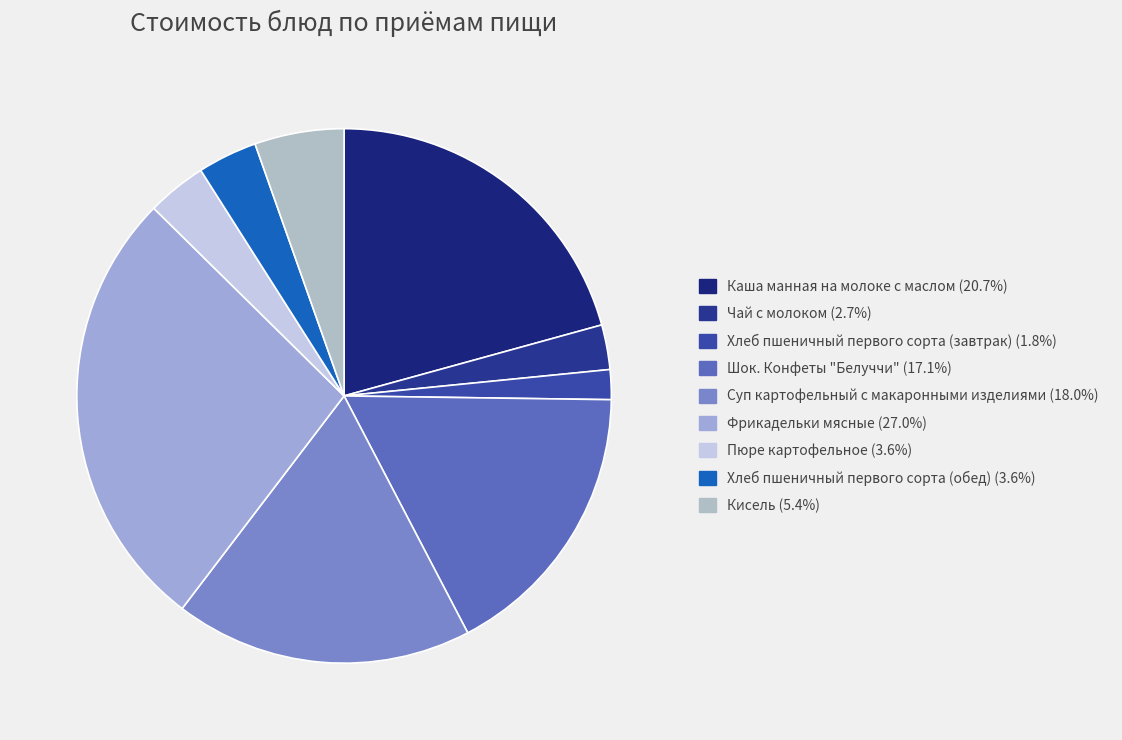

Count the number of slices in the pie.

9